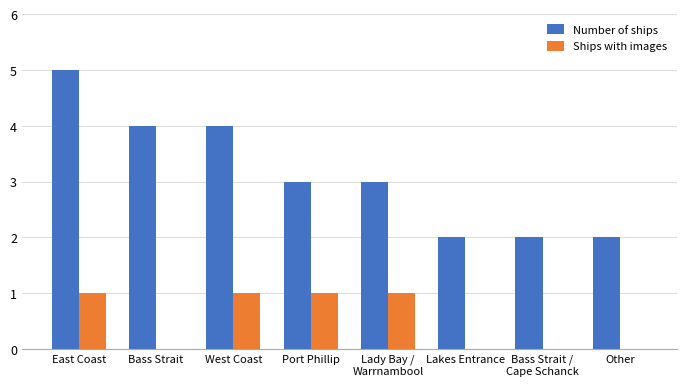

At which category is the sum across all series the highest?

East Coast